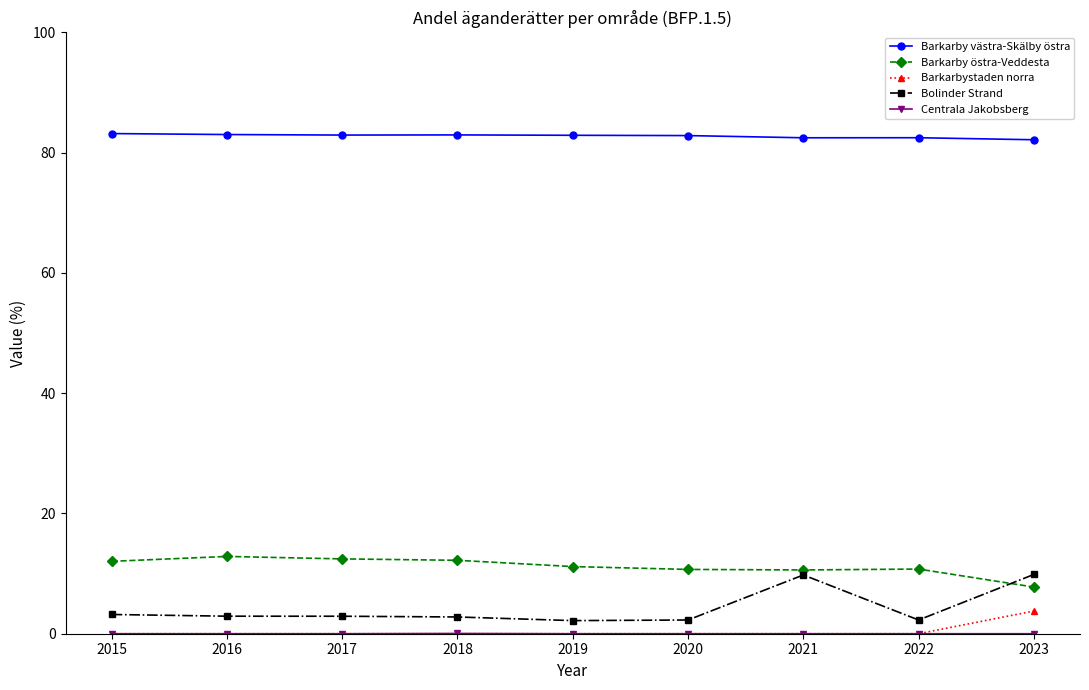

How many categories are shown in the chart?

9